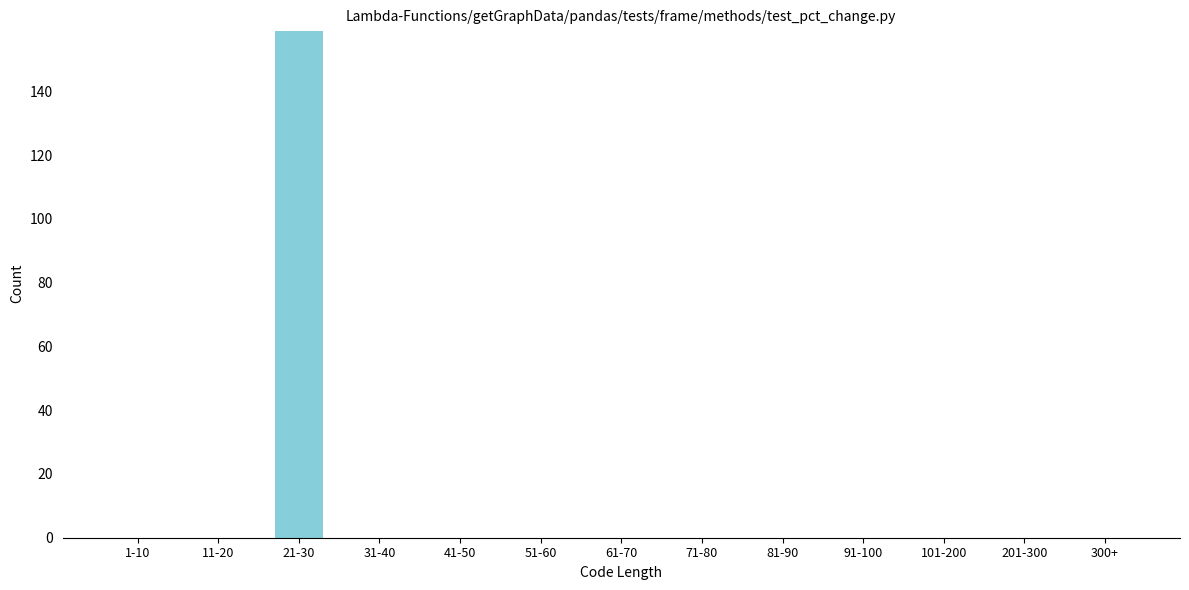

Reading left to right, transcribe all the data shown in this chart.

1-10=0	11-20=0	21-30=159	31-40=0	41-50=0	51-60=0	61-70=0	71-80=0	81-90=0	91-100=0	101-200=0	201-300=0	300+=0